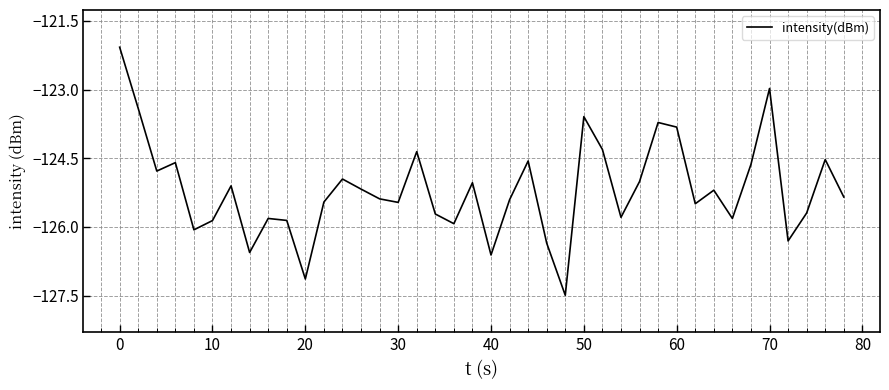

What is the difference between the maximum and minimum values?

5.4